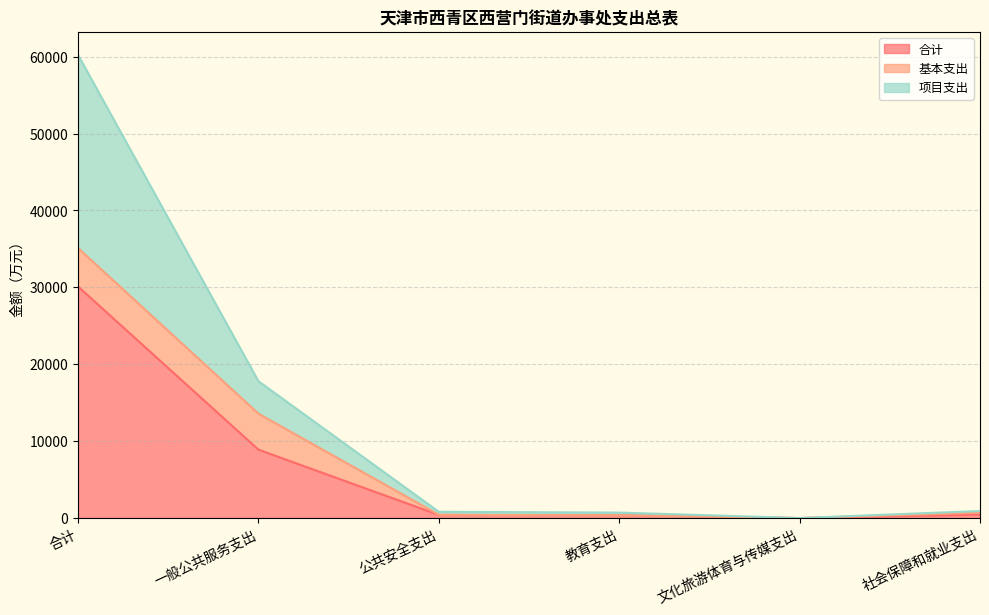

The 合计 series shows 196.6 at 公共安全支出. True or false?

False